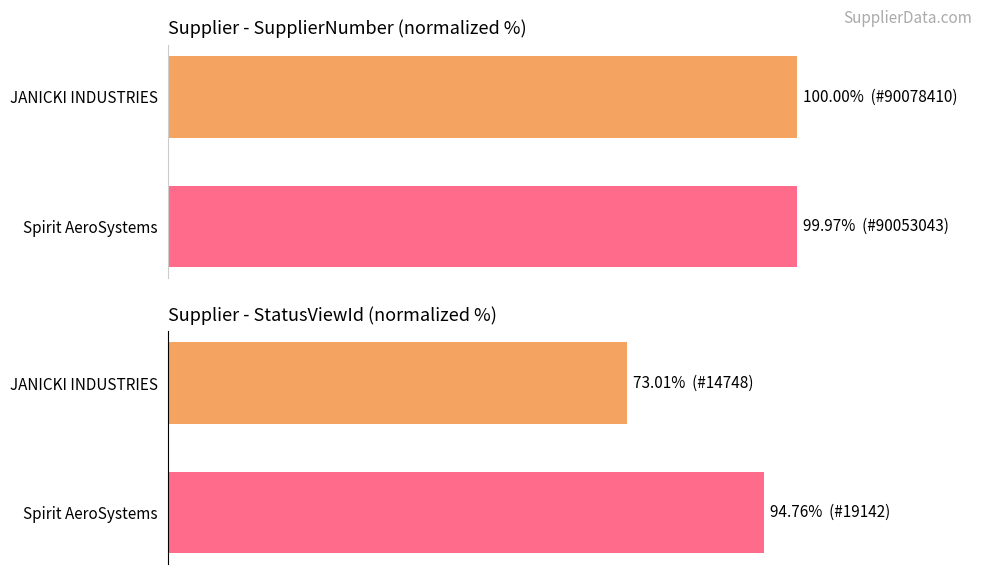

True or false: StatusViewId has a value of 43.3 at Spirit AeroSystems.

False